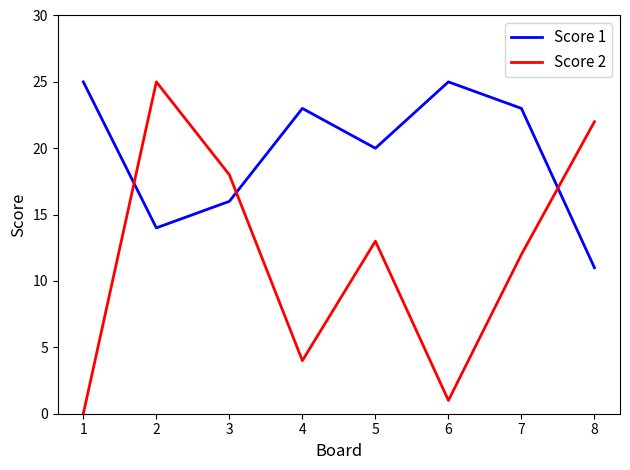

Where is Score 2 nearest to the value 12?

7